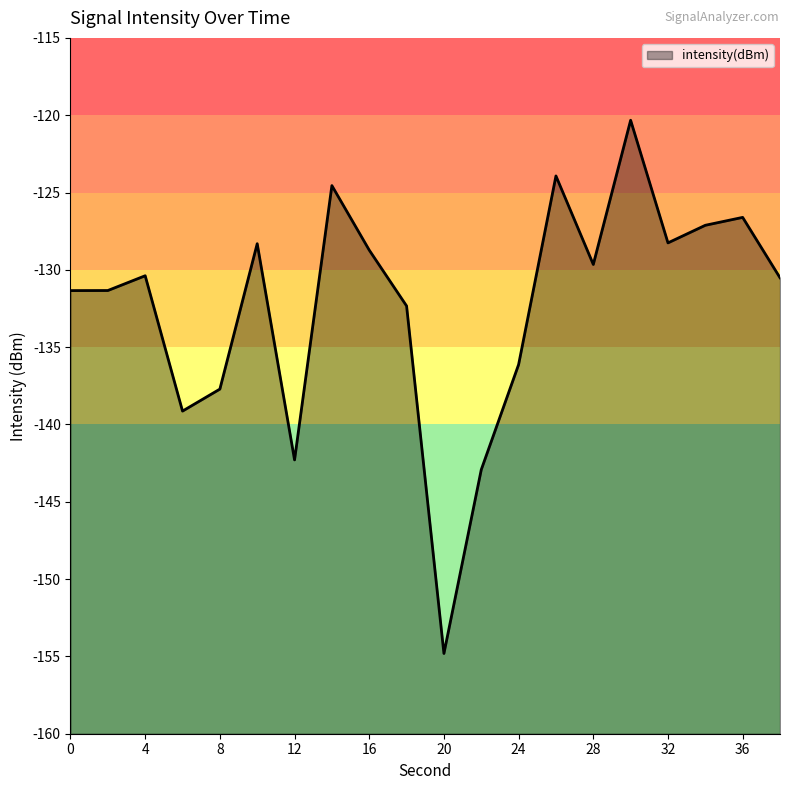

Does the chart display data point markers on the line(s)?

No